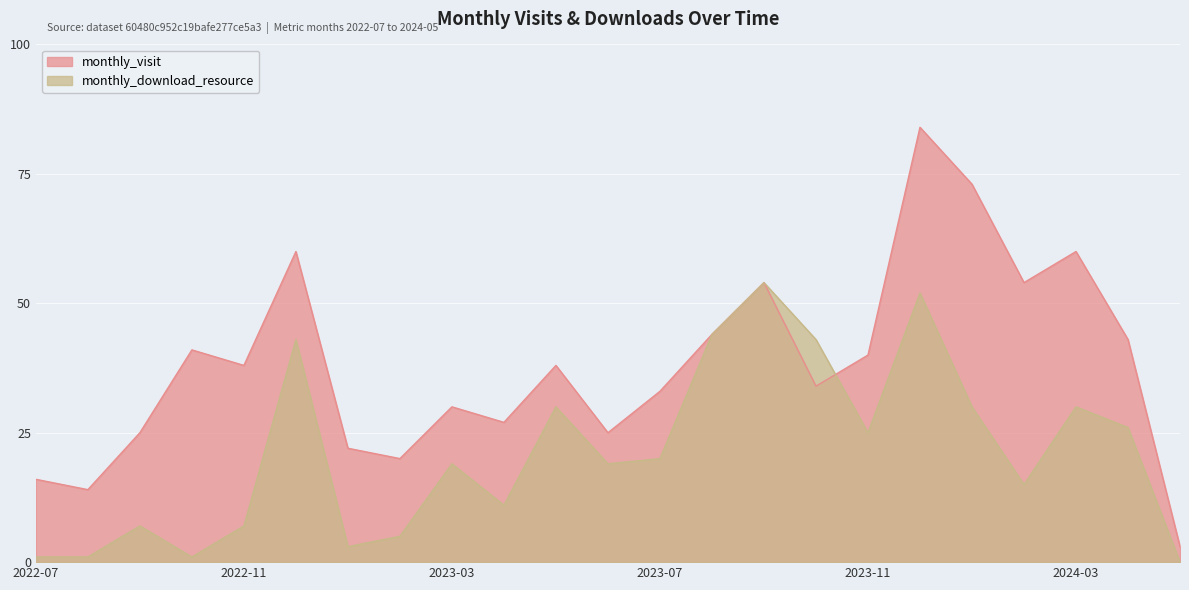

At which label does monthly_visit first exceed 38?

2022-10